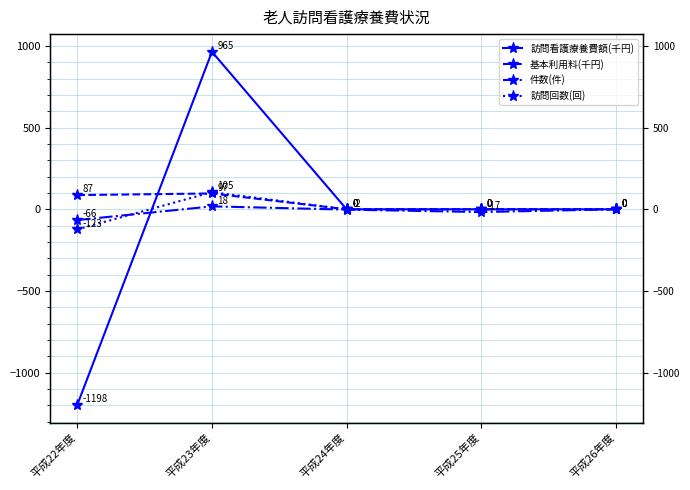

Is this an area chart (filled region under the line)?

No